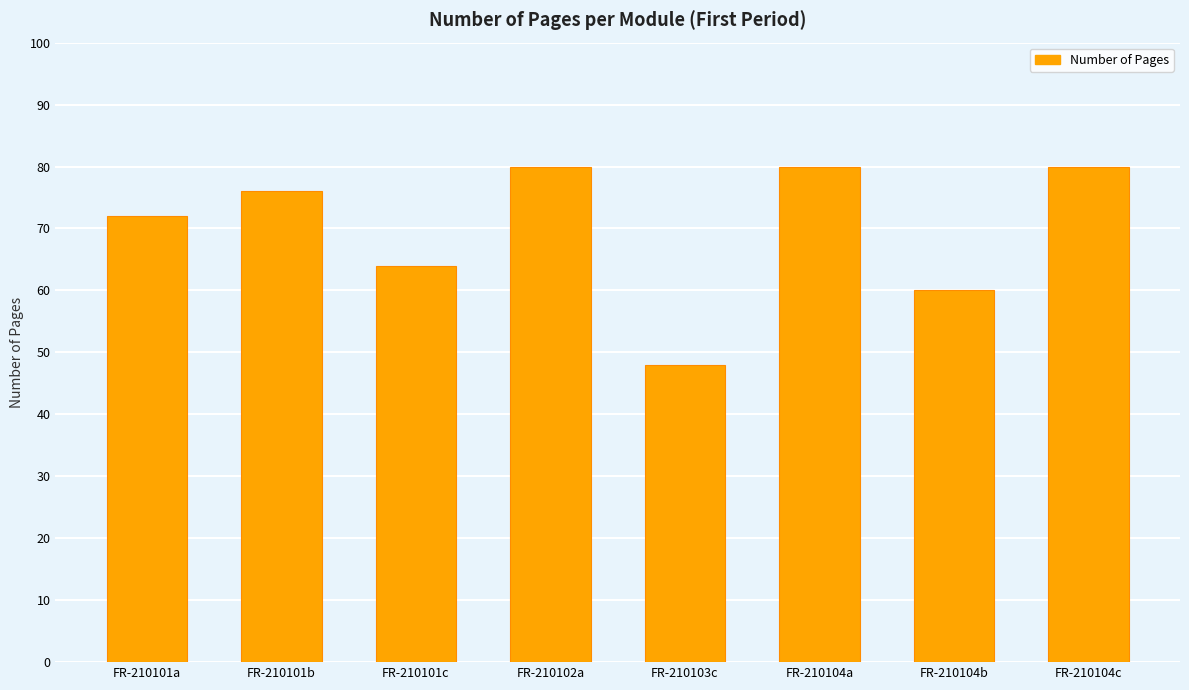

Which has a higher value, FR-210102a or FR-210101a?

FR-210102a